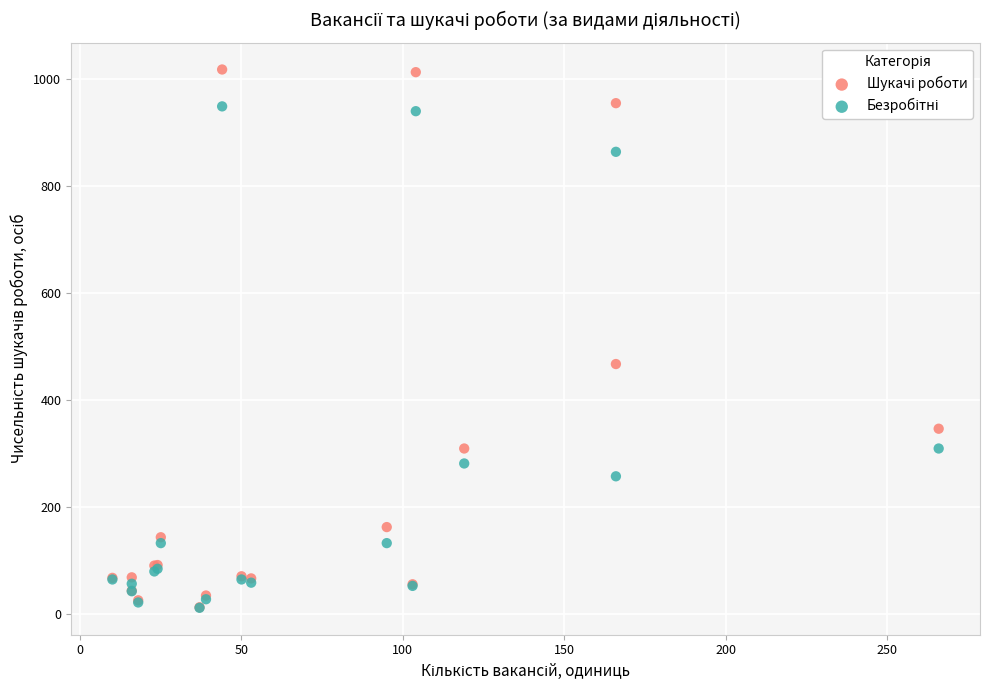

Across all series, what Y value is closest to 514?

467